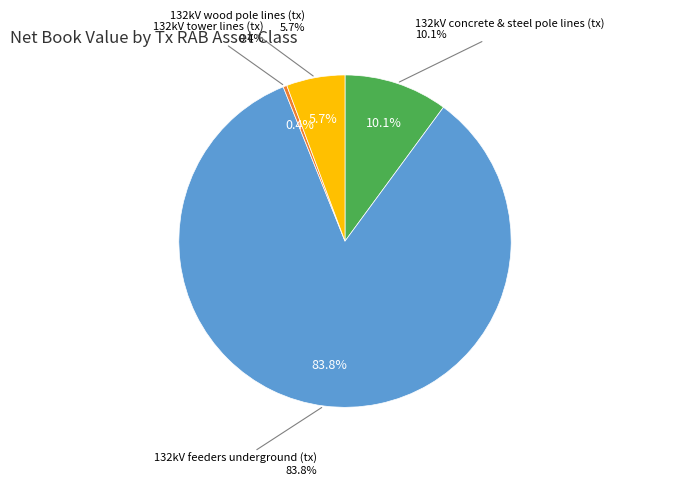

Is there any slice that represents more than half of the pie?

Yes